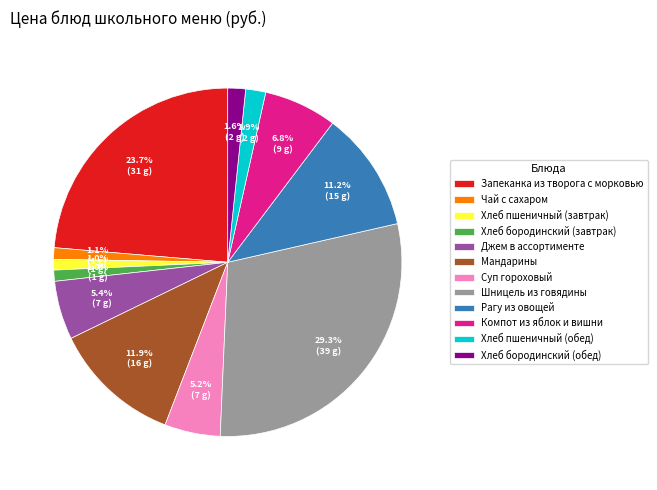

How many segments does this pie chart have?

12